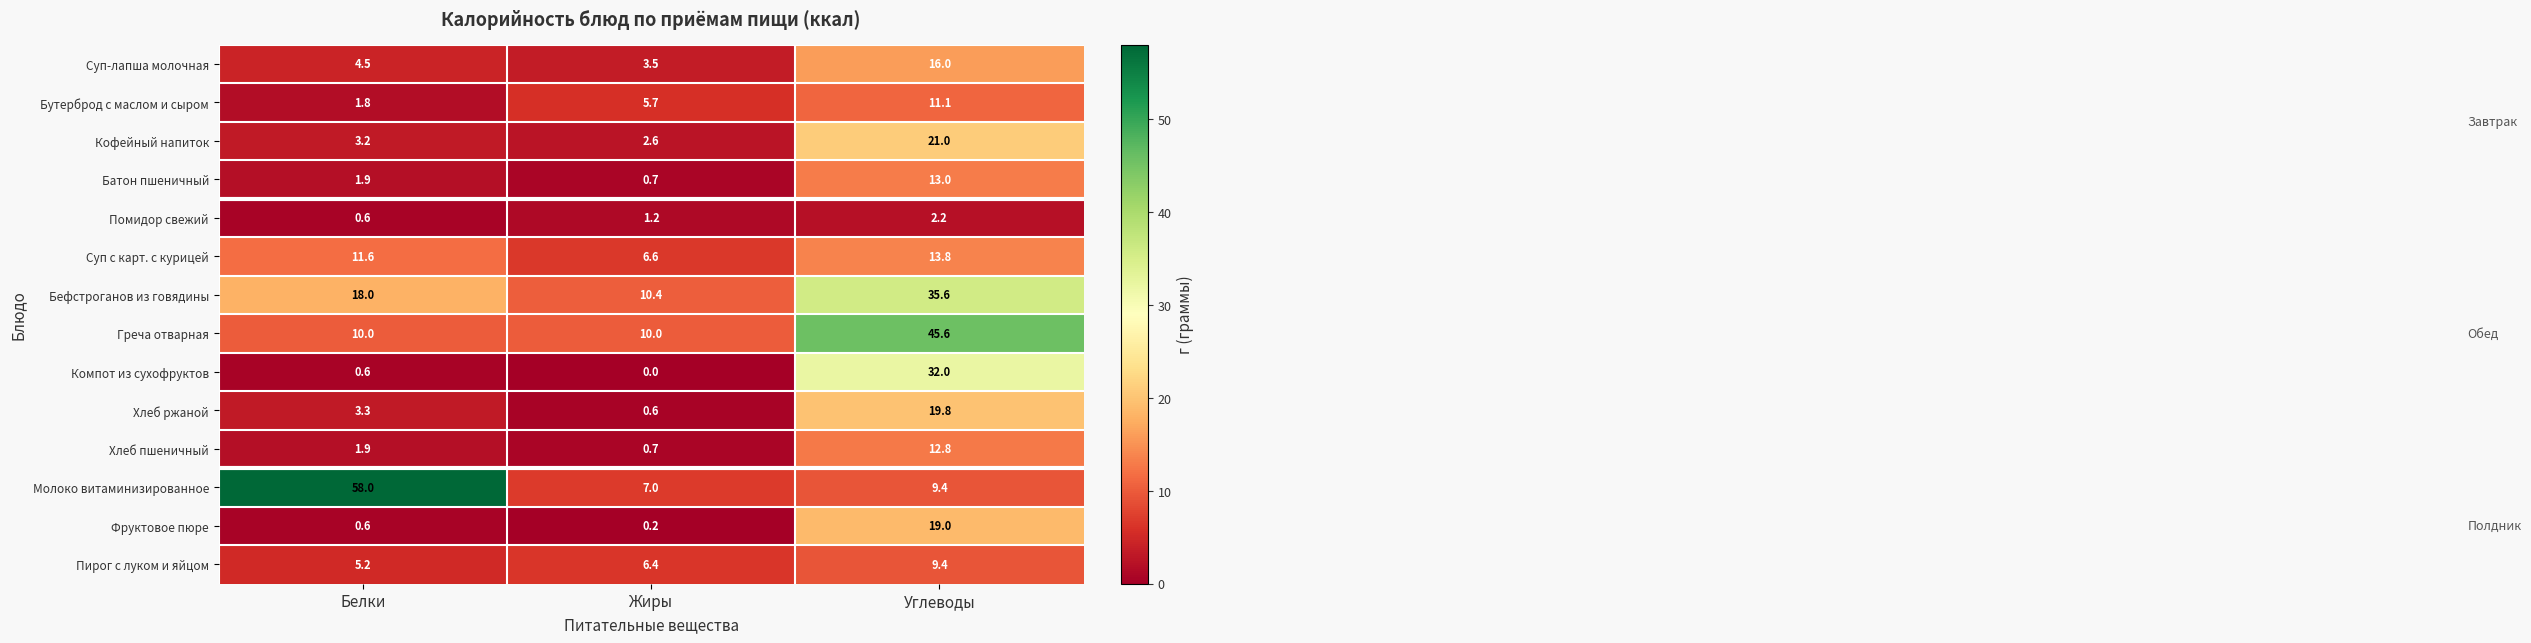

What is the difference between the highest and lowest values at Углеводы?

43.4